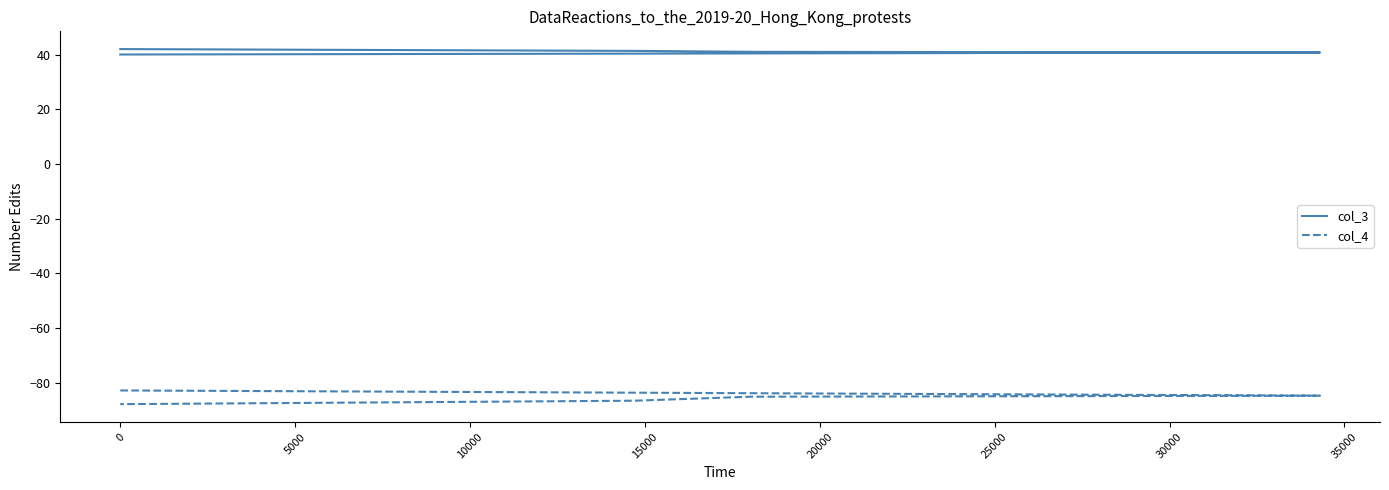

How many lines are shown in the chart?

2